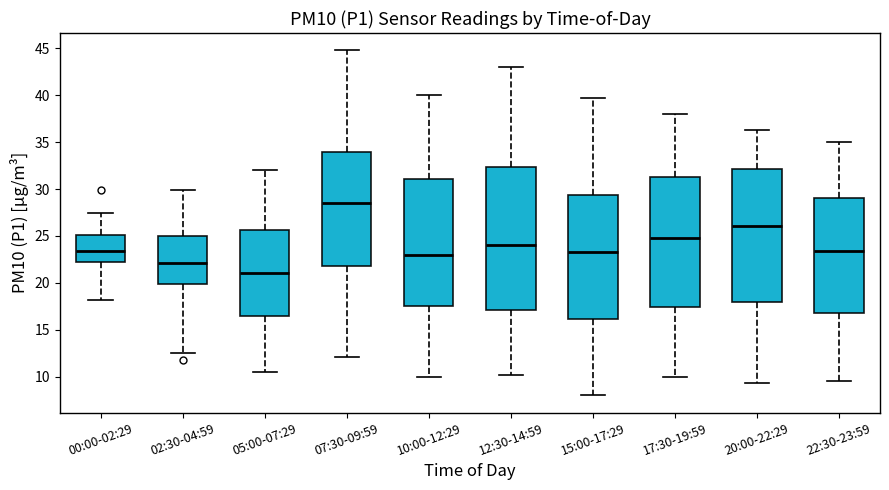

Which box is the tallest, from its lower edge to its upper edge?

12:30-14:59